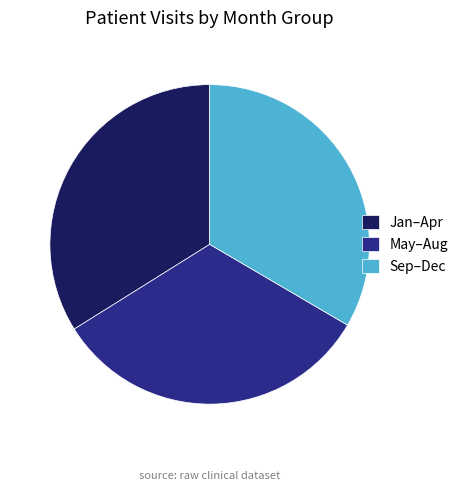

True or false: May–Aug accounts for 33% of the total.

True